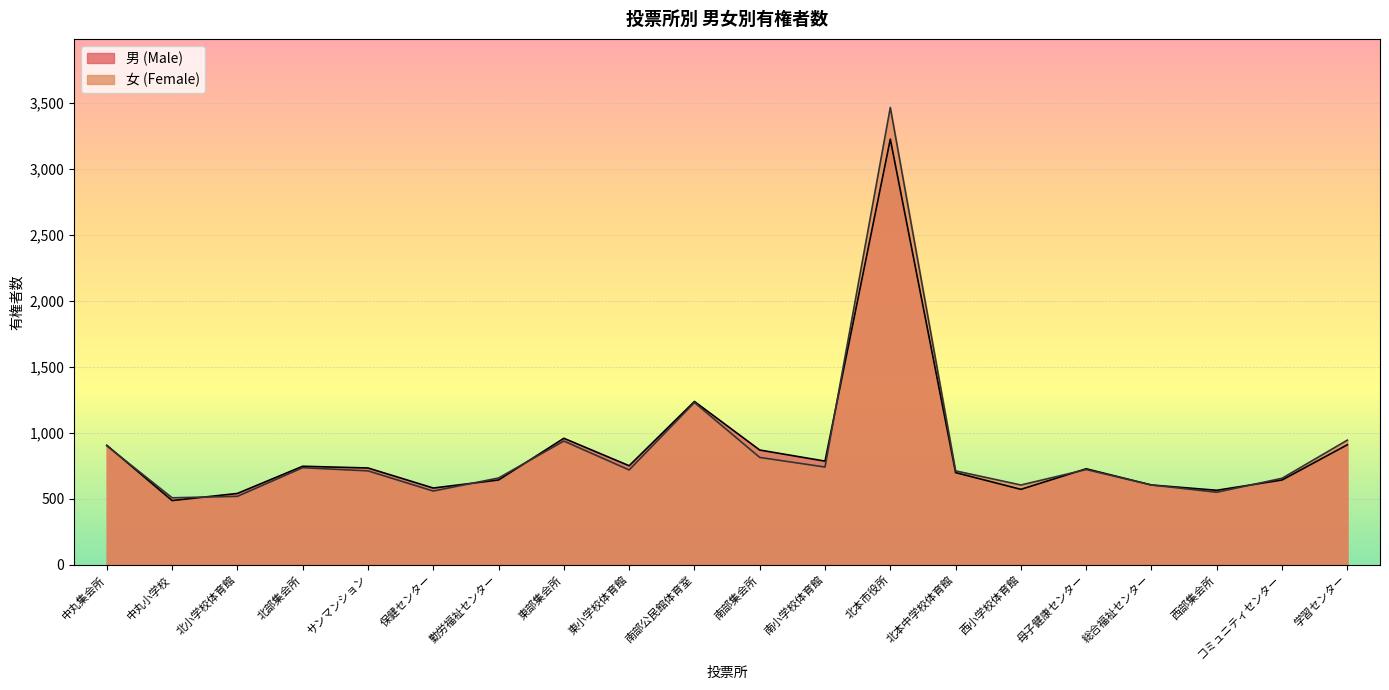

Rank the series by their average value, from lowest to highest.

男 (Male), 女 (Female)